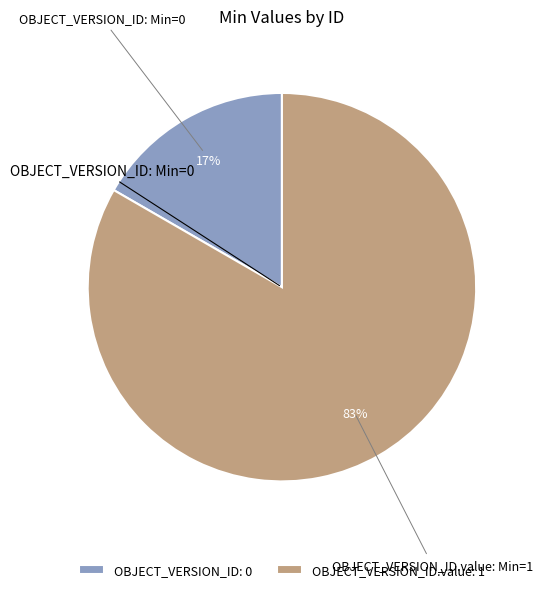

Which slice represents more than half of the pie?

OBJECT_VERSION_ID.value: 1